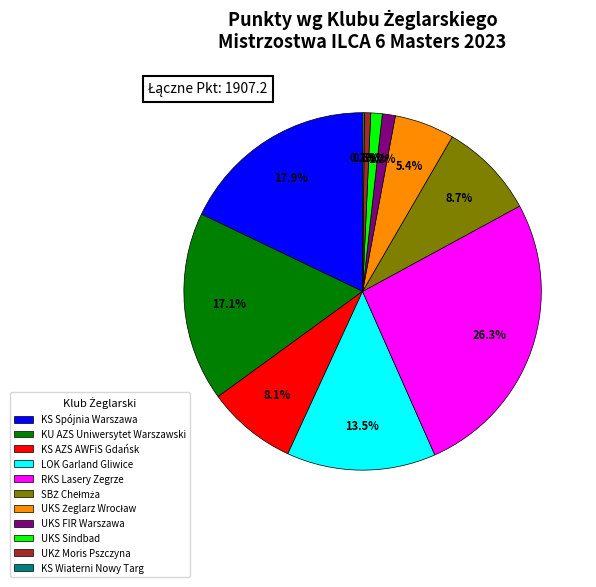

Which category has the biggest portion of the pie?

RKS Lasery Zegrze